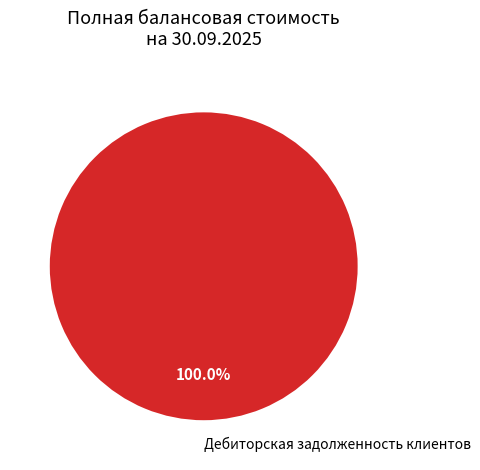

Is there any slice that represents more than half of the pie?

Yes